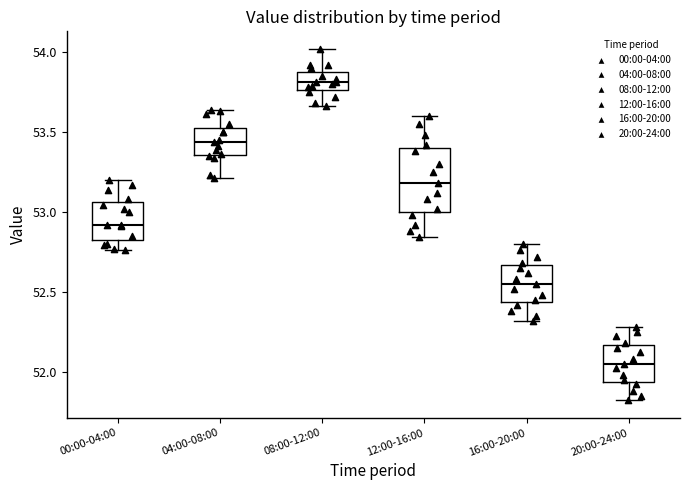

Where does the median line of the box for 16:00-20:00 sit on the y-axis? The values are not printed on the chart, so give them approximately, as read against the axis.

52.55